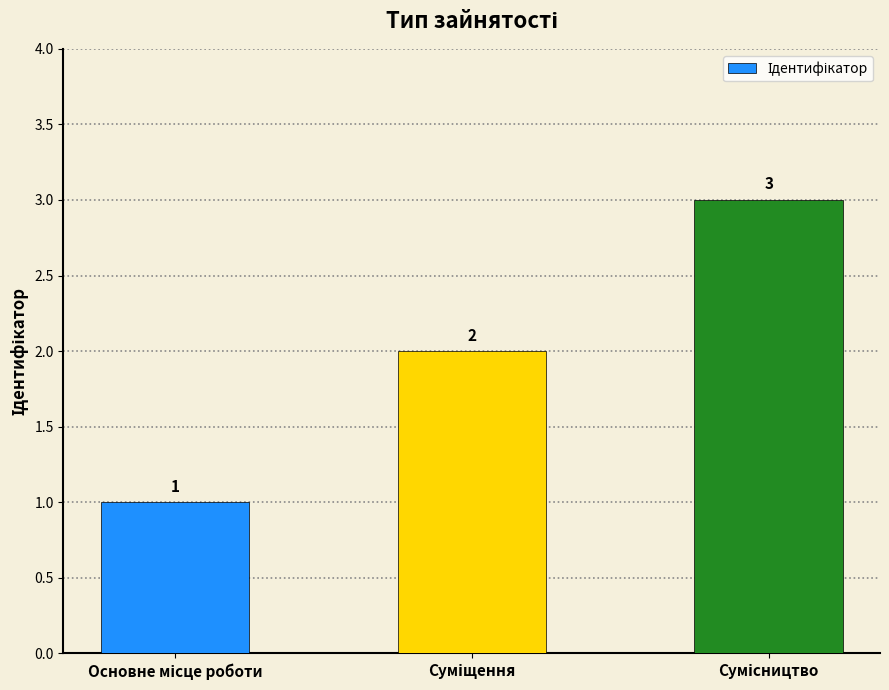

What is the smallest value displayed?

1